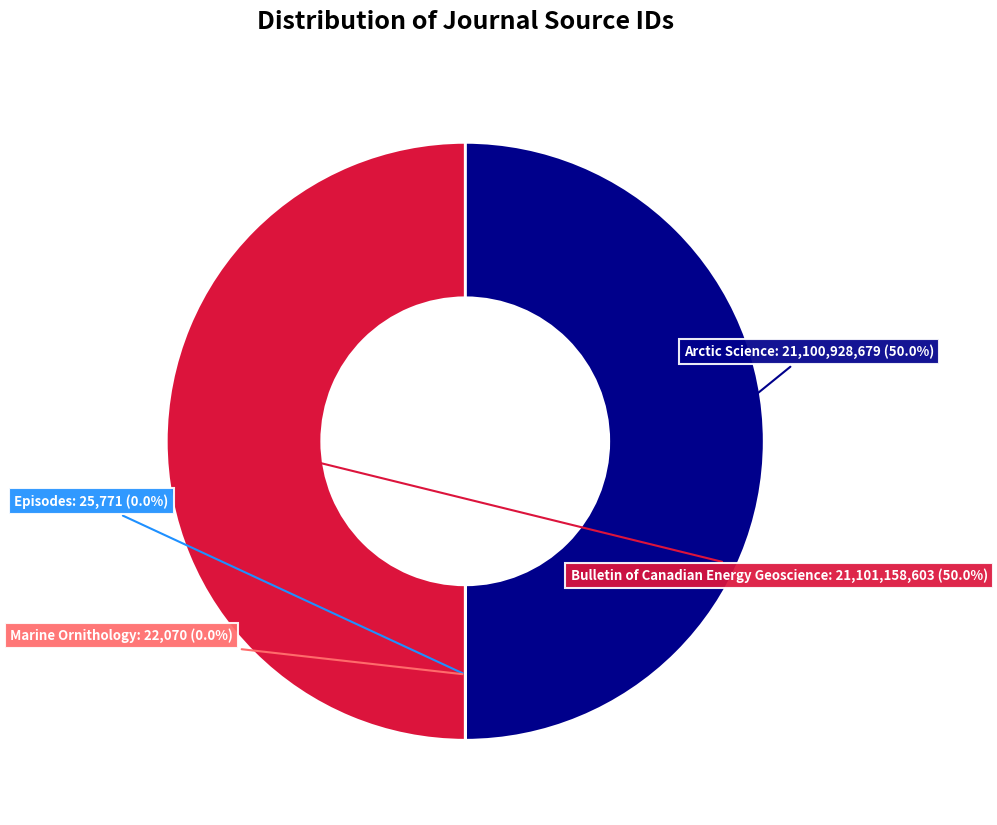

Which slice is the largest?

Bulletin of Canadian Energy Geoscience